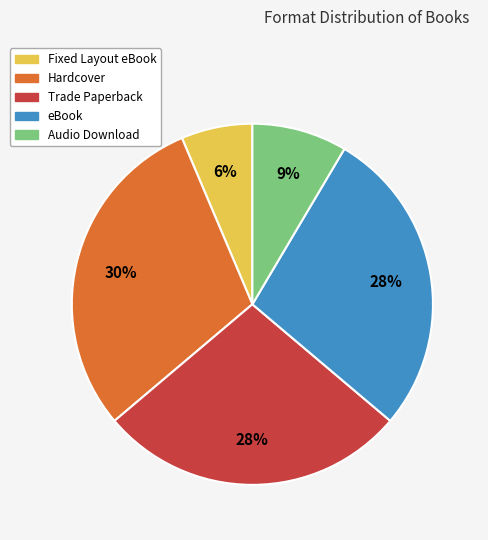

What is the largest slice in the pie chart?

Hardcover